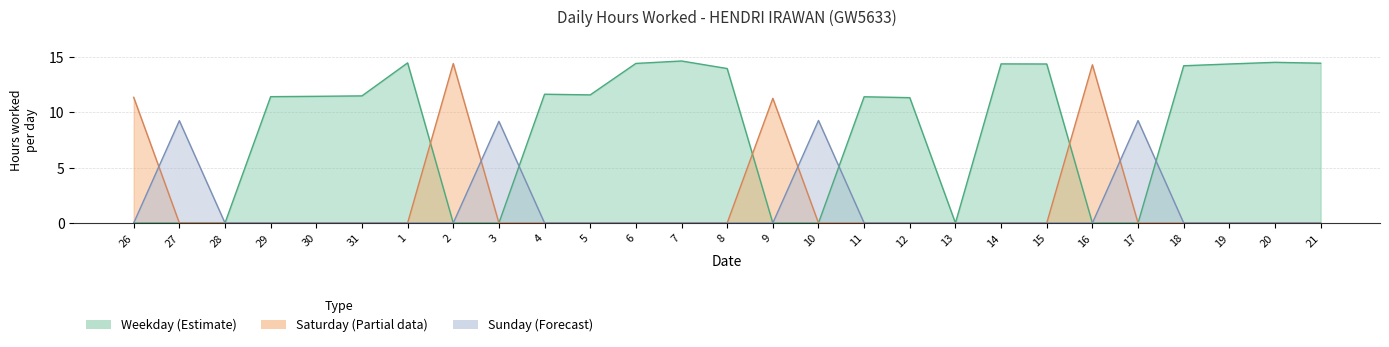

What is the difference between the values at 13 and 2?

14.4